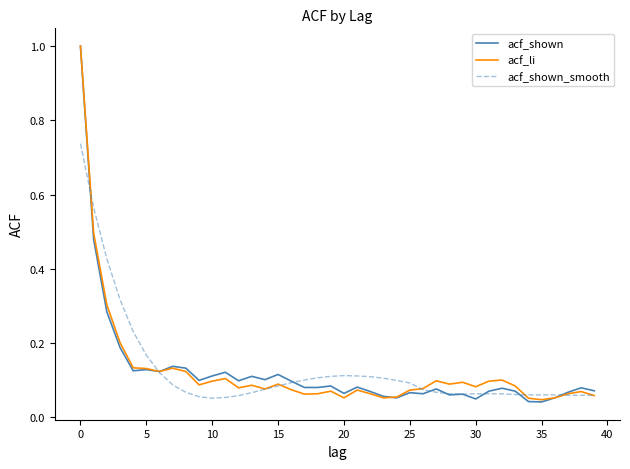

What is the maximum value shown in the chart?

1.0